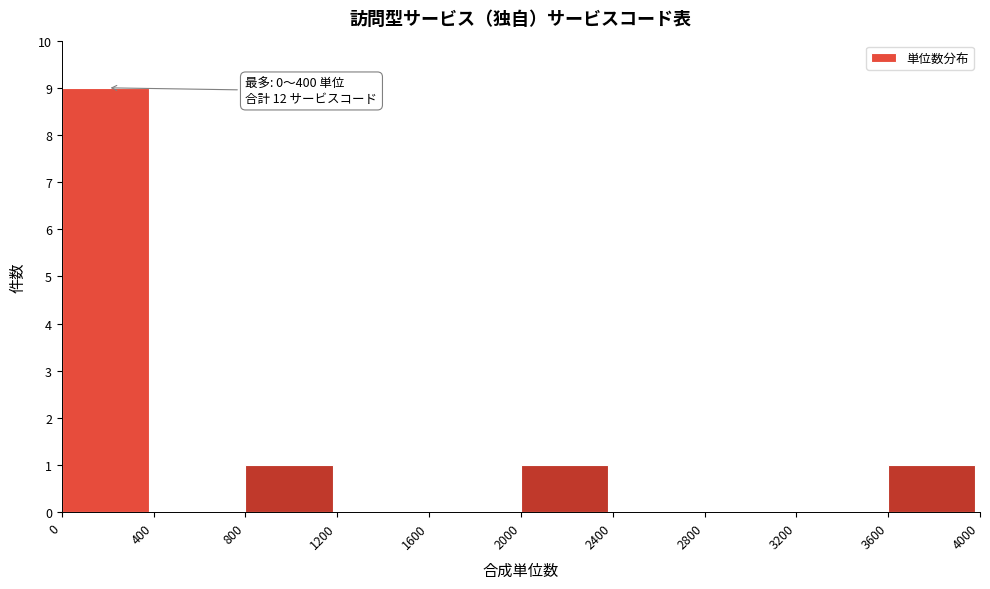

Which range on the x-axis has the tallest bar?

0 to 400